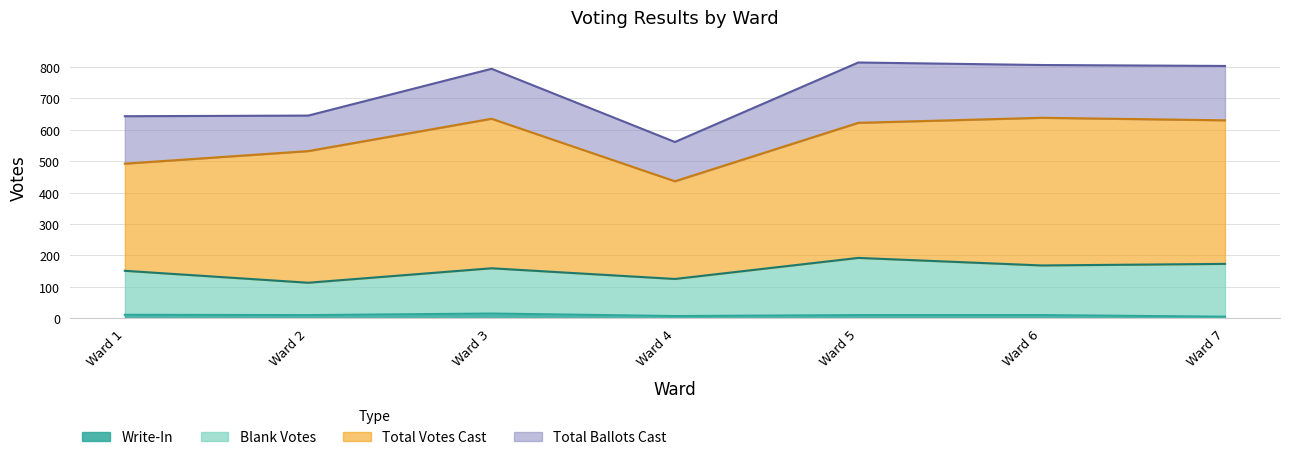

What is the spread (max minus min) of values at Ward 3?

779